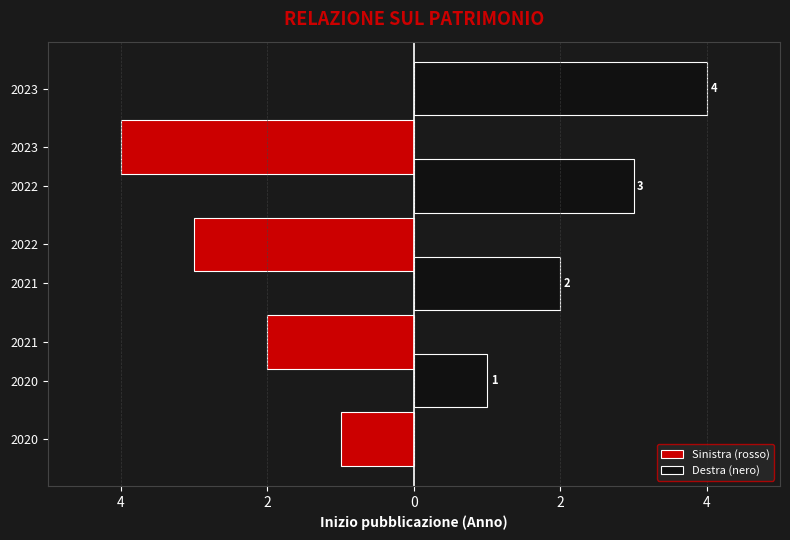

What are all the series names shown in the legend?

Sinistra (rosso), Destra (nero)